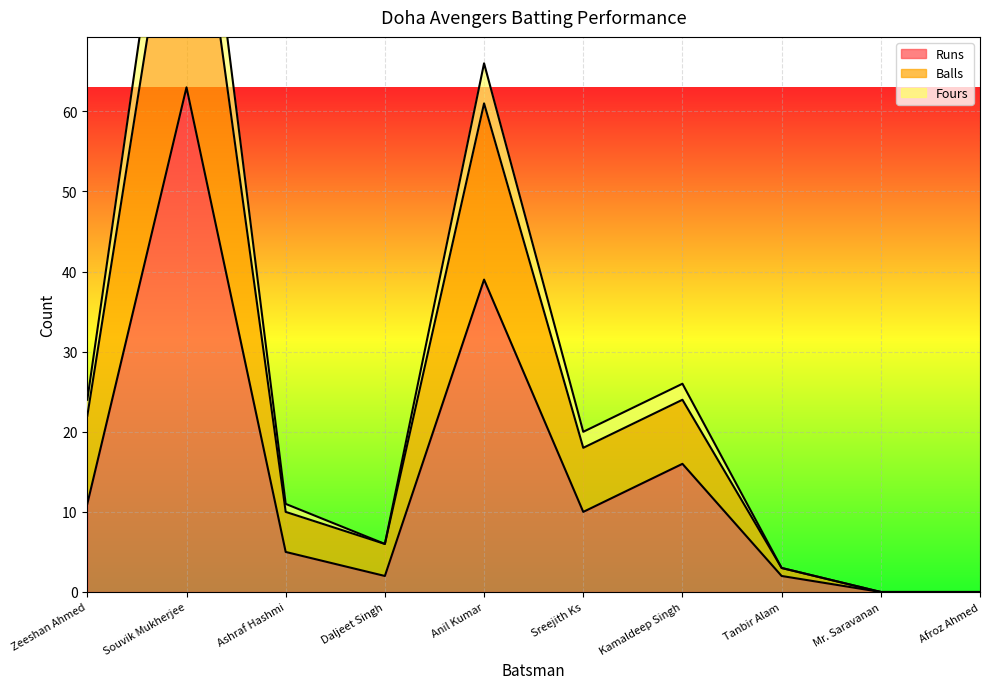

True or false: Fours and Runs cross at least once.

False